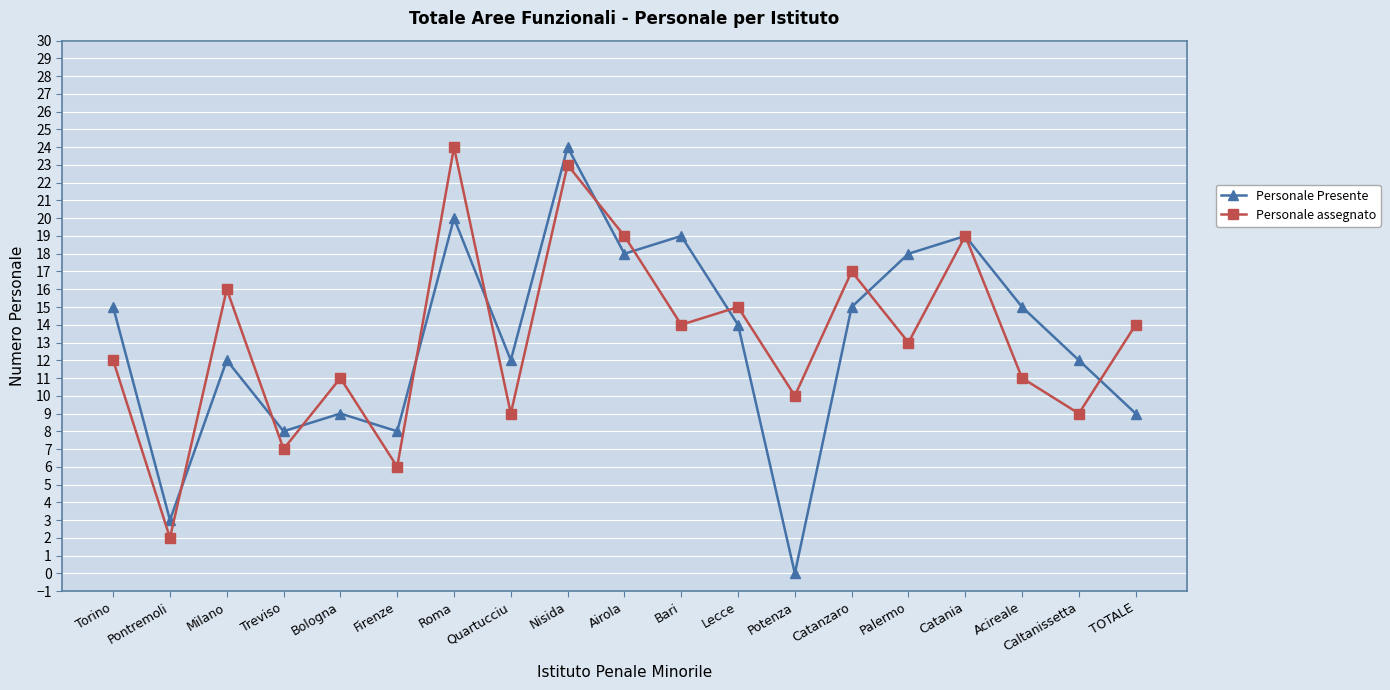

What is the sum of all Personale Presente values?

250